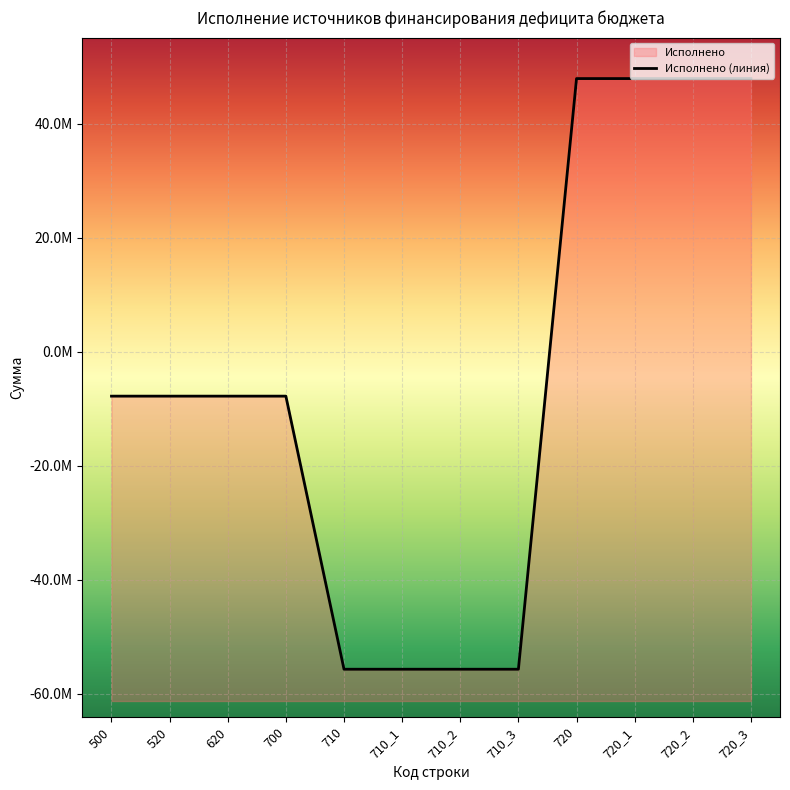

Reading left to right, extract all data points from this chart.

-7801539.8	-7801539.8	-7801539.8	-7801539.8	-55714527.8	-55714527.8	-55714527.8	-55714527.8	47912988.0	47912988.0	47912988.0	47912988.0